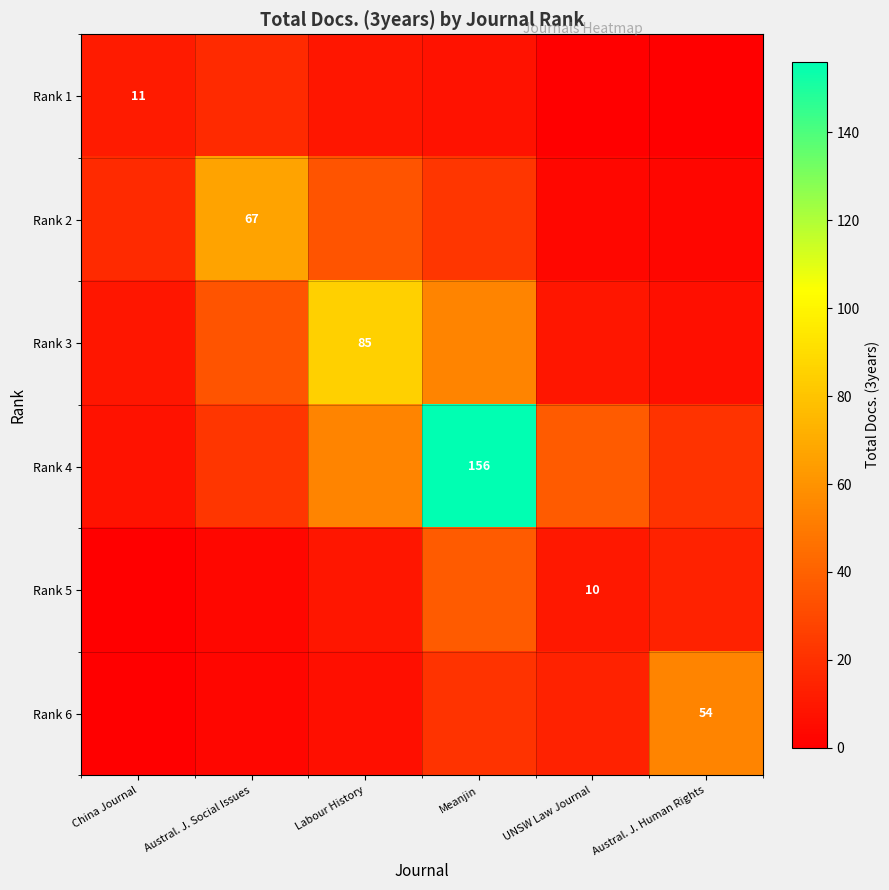

Which label corresponds to the largest value in the chart?

Meanjin